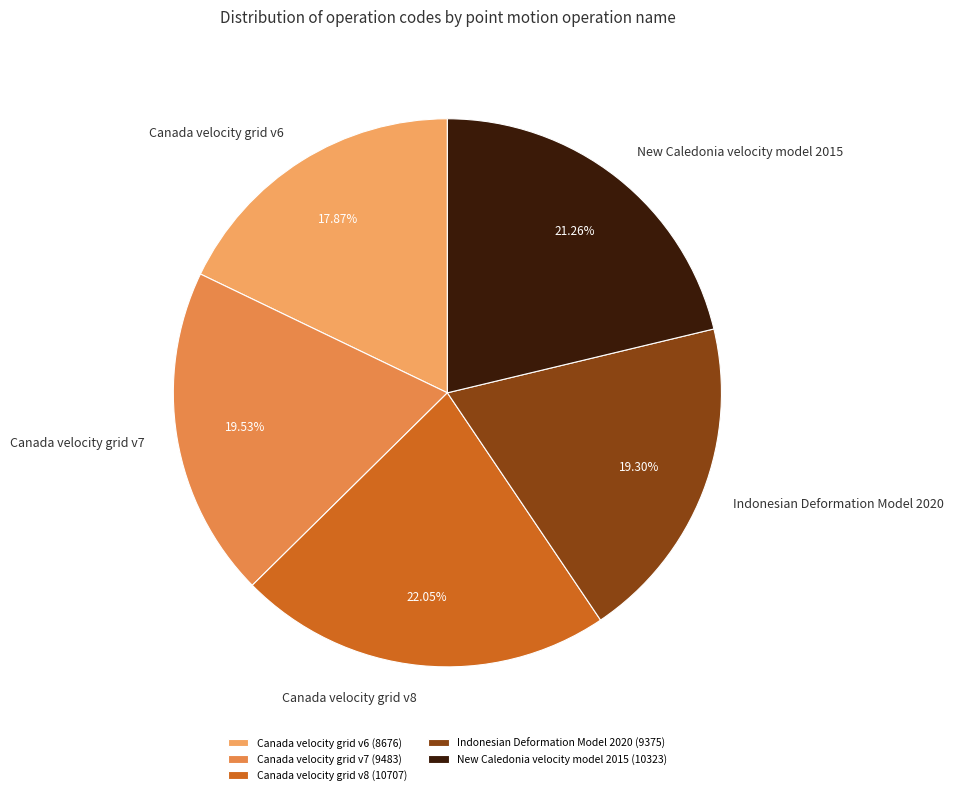

Which category has the biggest portion of the pie?

Canada velocity grid v8